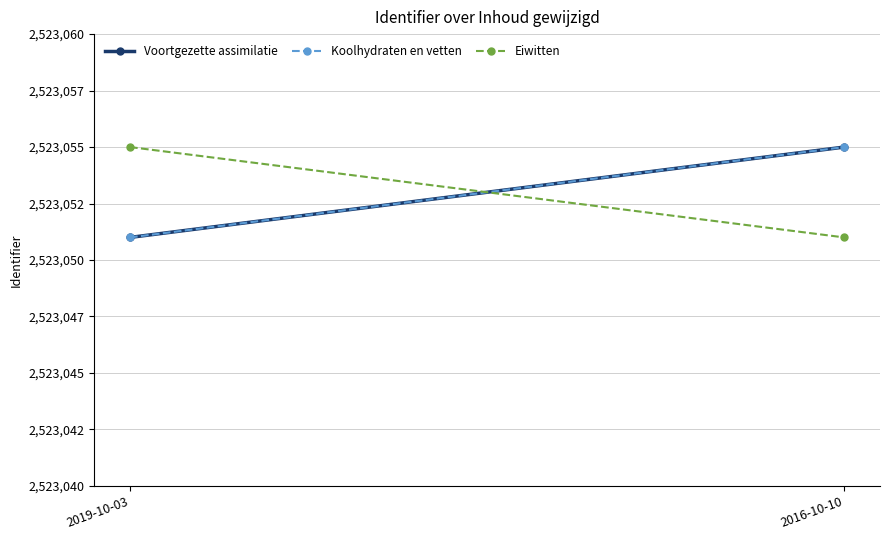

What are all the series names shown in the legend?

Voortgezette assimilatie, Koolhydraten en vetten, Eiwitten